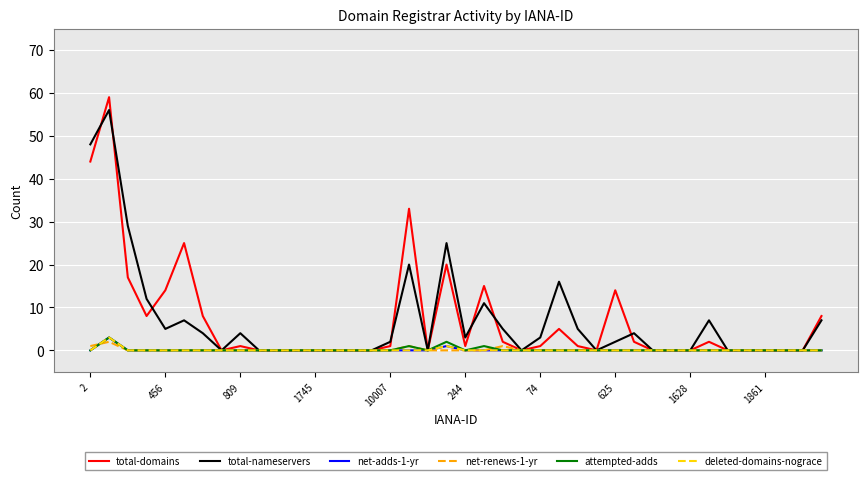

Where does the total-nameservers series first go above 2?

2